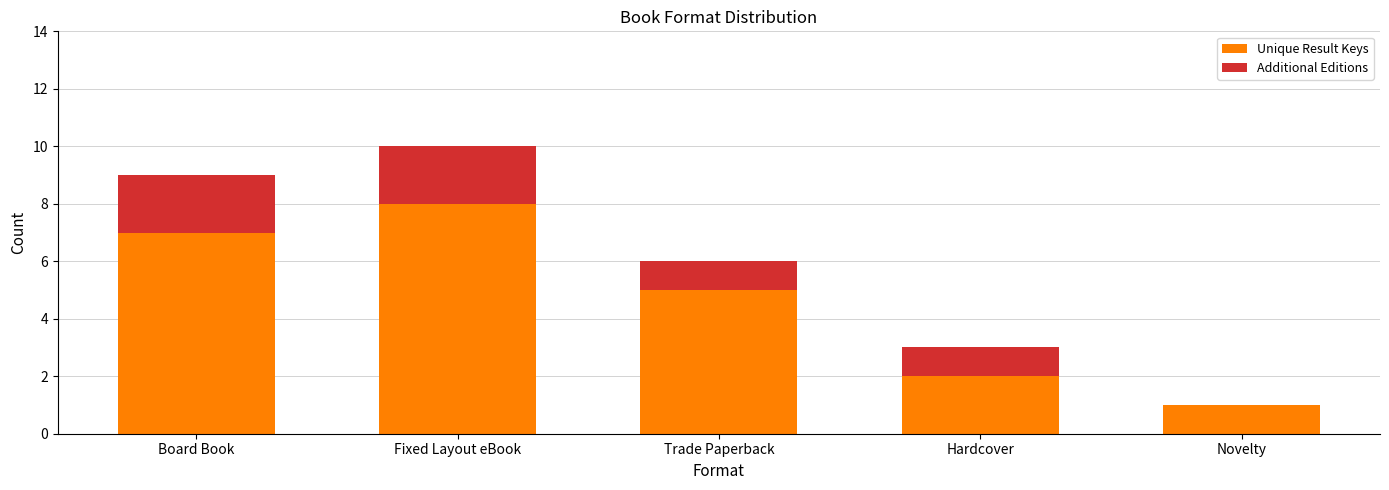

What is the average value of the Unique Result Keys series?

5